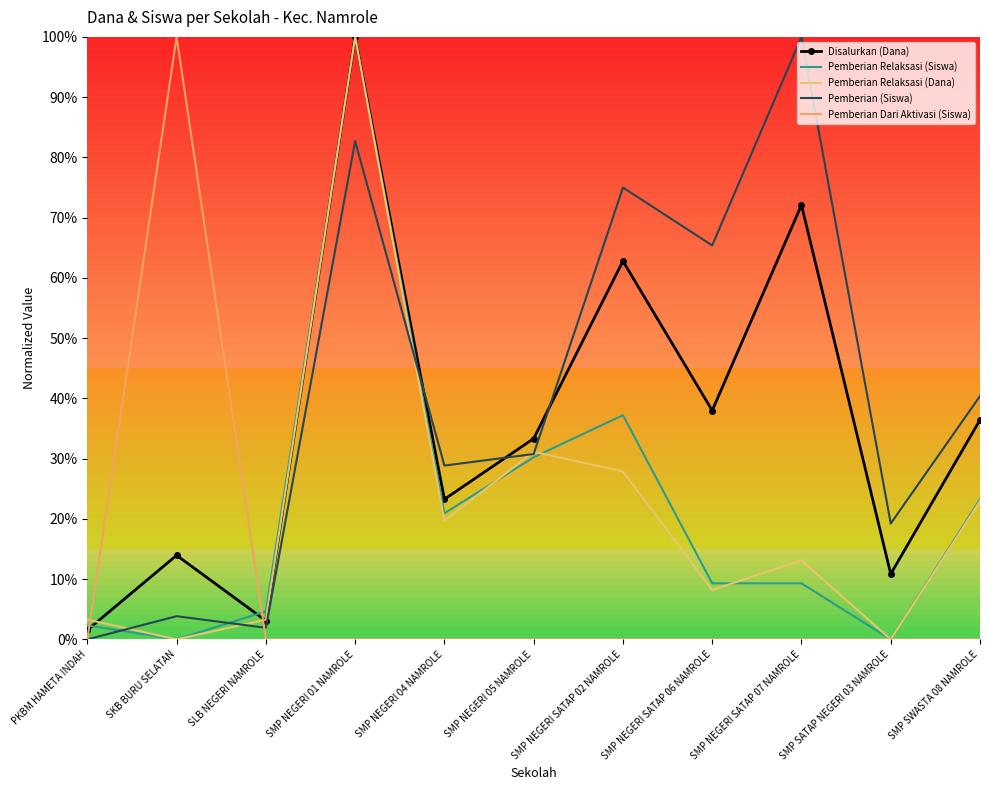

How many values in Pemberian Relaksasi (Siswa) are above zero?

9